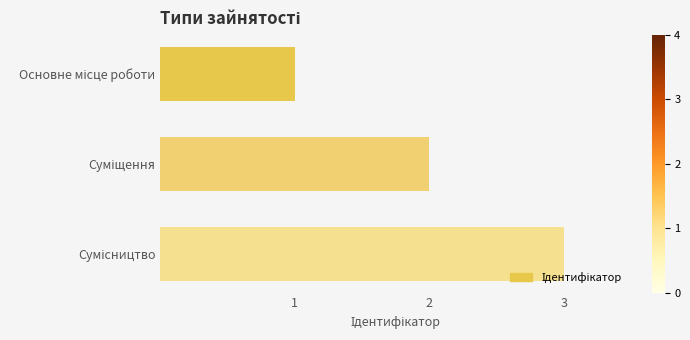

What is the maximum value shown in the chart?

3